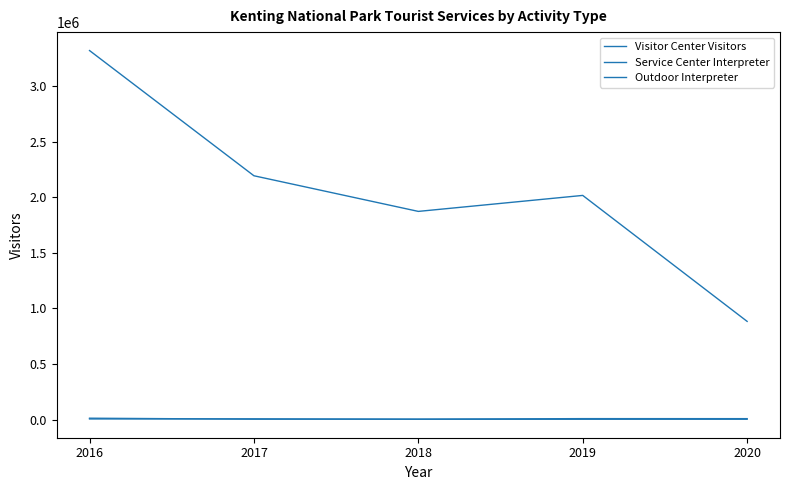

The Visitor Center Visitors series shows 555913 at 2018. True or false?

False